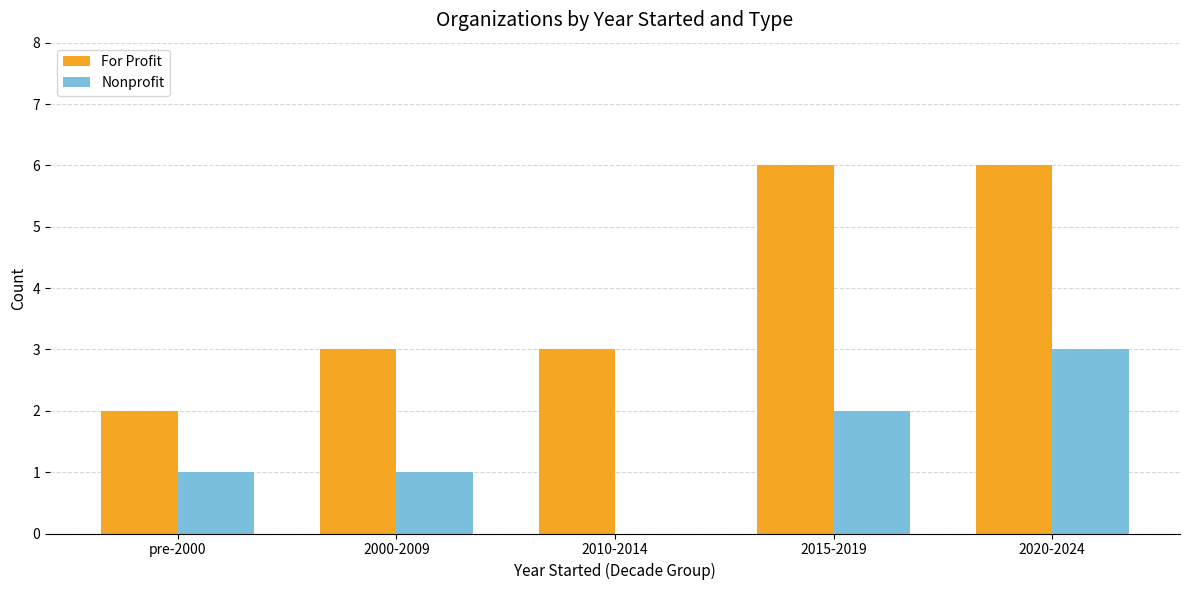

Which series has the largest total across all categories?

For Profit